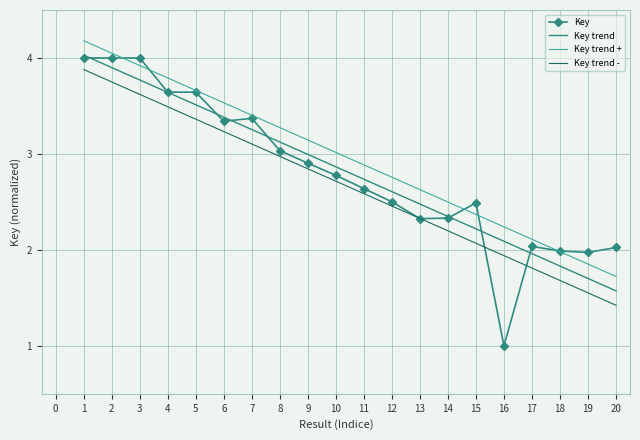

True or false: Key trend - has more than 2 points higher than both neighbors.

False